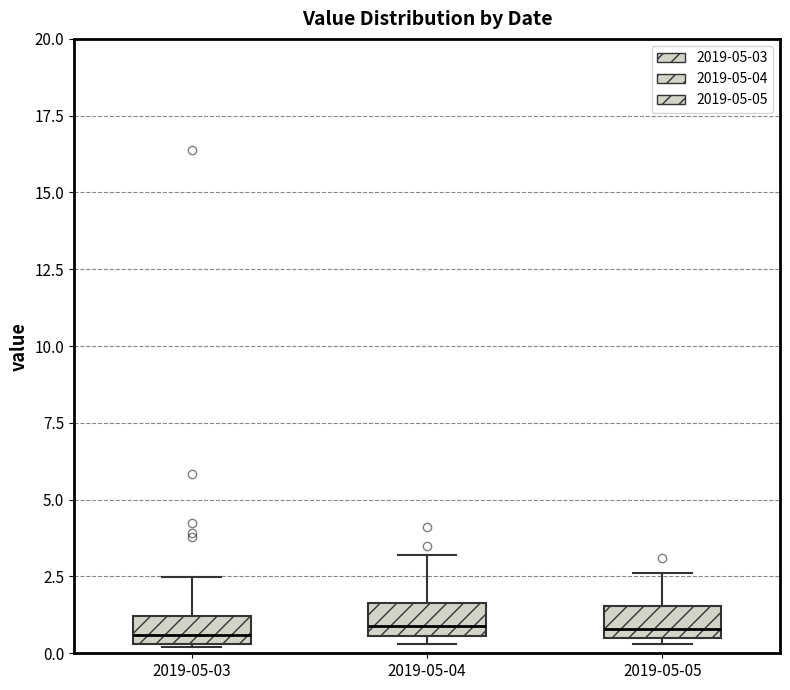

Reading left to right, read every box against the y-axis: the position of its median line, the range the box covers, and the ends of its whiskers. The values are not printed on the chart, so give them approximately, as read against the axis.

2019-05-03: median 0.5 (just above the box's lower edge), box 0.5 to 1.0, whiskers 0.0 to 2.5
2019-05-04: median 1.0, box 0.5 to 1.5, whiskers 0.5 (just below the box's lower edge) to 3.0
2019-05-05: median 1.0, box 0.5 to 1.5, whiskers 0.5 (just below the box's lower edge) to 2.5